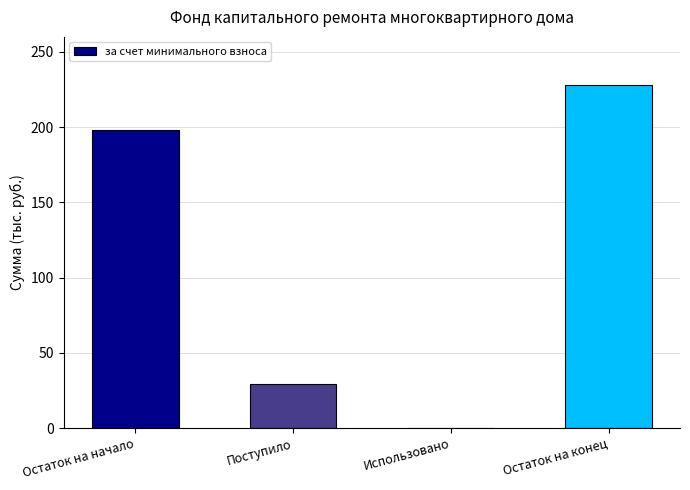

What is the ratio of the value at Остаток на начало to the value at Поступило?

6.7